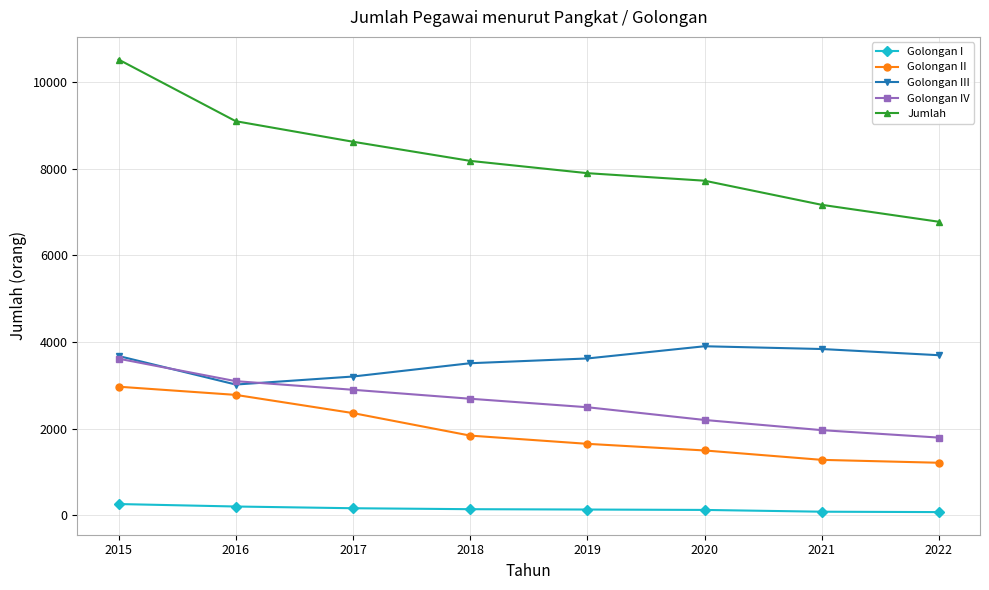

Which series has the largest range (max minus min)?

Jumlah